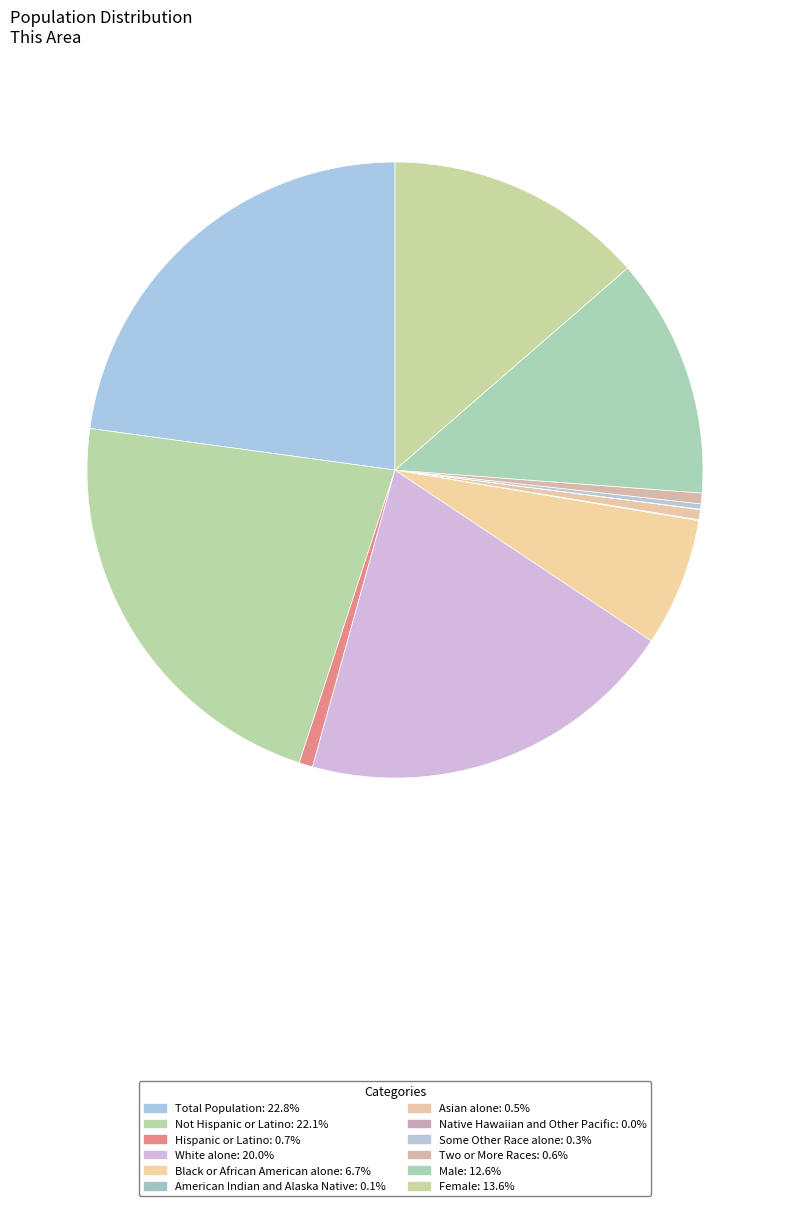

To the nearest percent, what percentage of the pie is Female?

14%